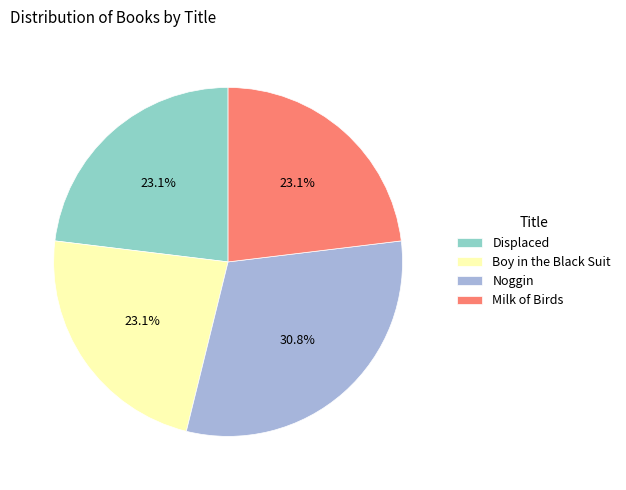

Which category has the biggest portion of the pie?

Noggin